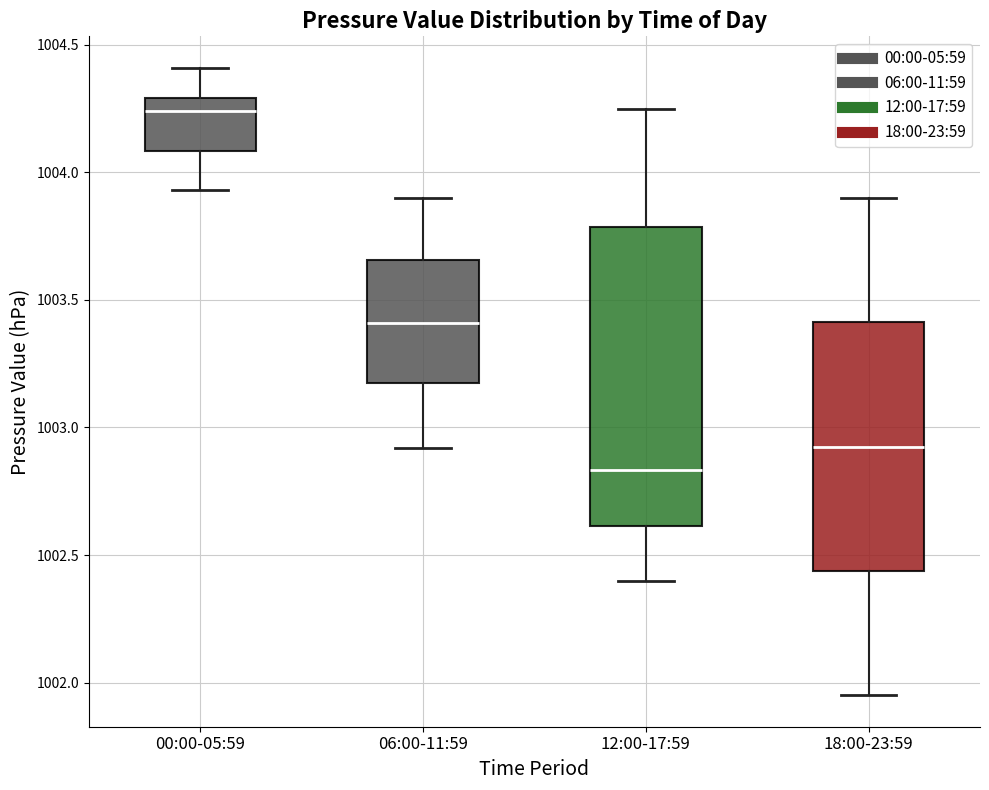

Comparing the boxes themselves (not the whiskers), which one is the tallest?

12:00-17:59